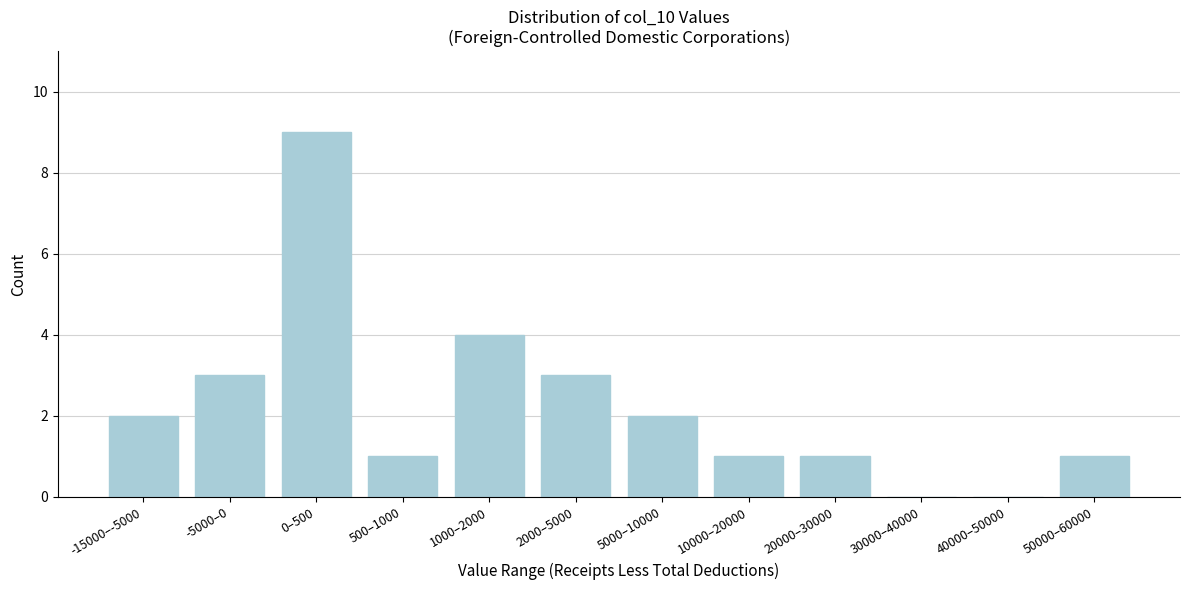

Reading left to right, what are all the values shown in this chart?

-15000–-5000=2	-5000–0=3	0–500=9	500–1000=1	1000–2000=4	2000–5000=3	5000–10000=2	10000–20000=1	20000–30000=1	30000–40000=0	40000–50000=0	50000–60000=1